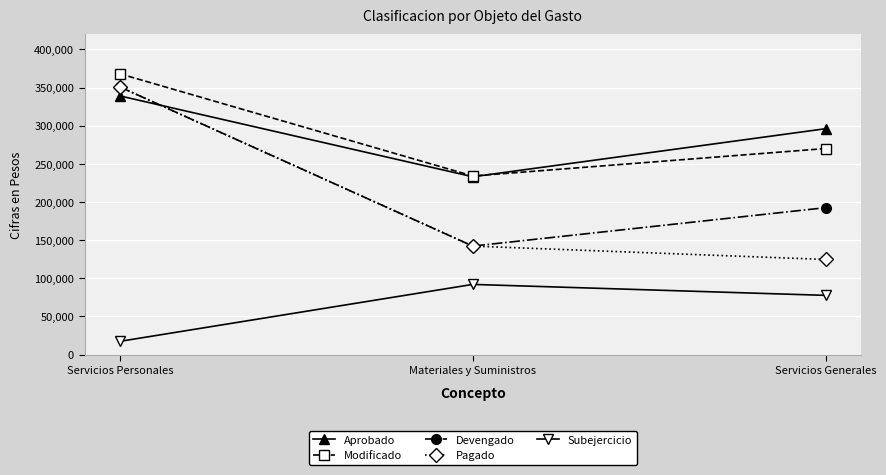

Where does the Subejercicio series first go above 77529?

Materiales y Suministros